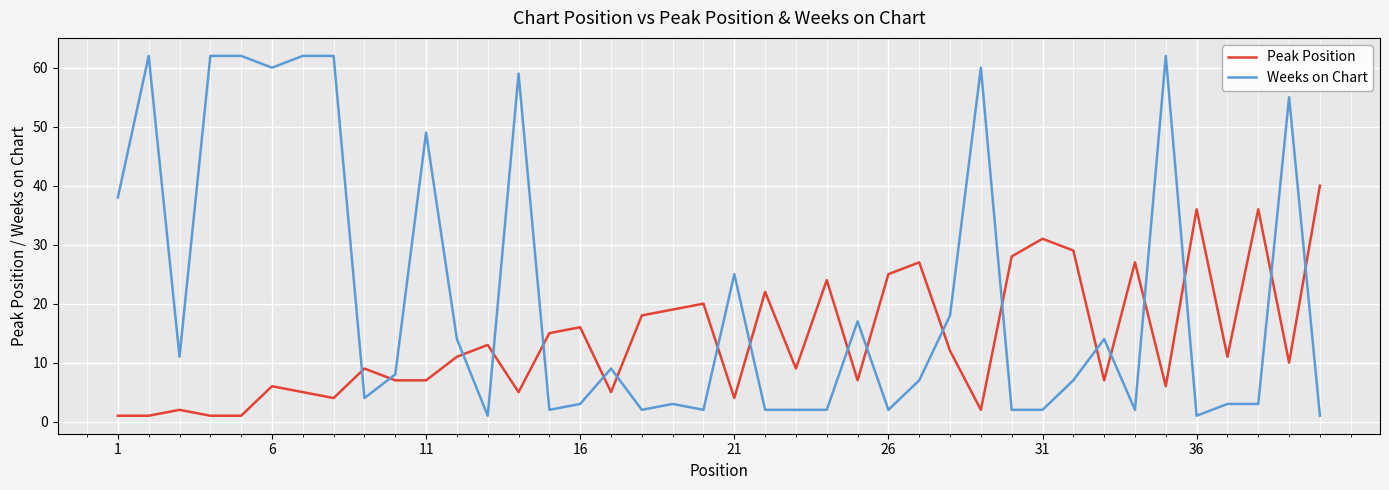

List the series in order of their overall mean, lowest first.

Peak Position, Weeks on Chart